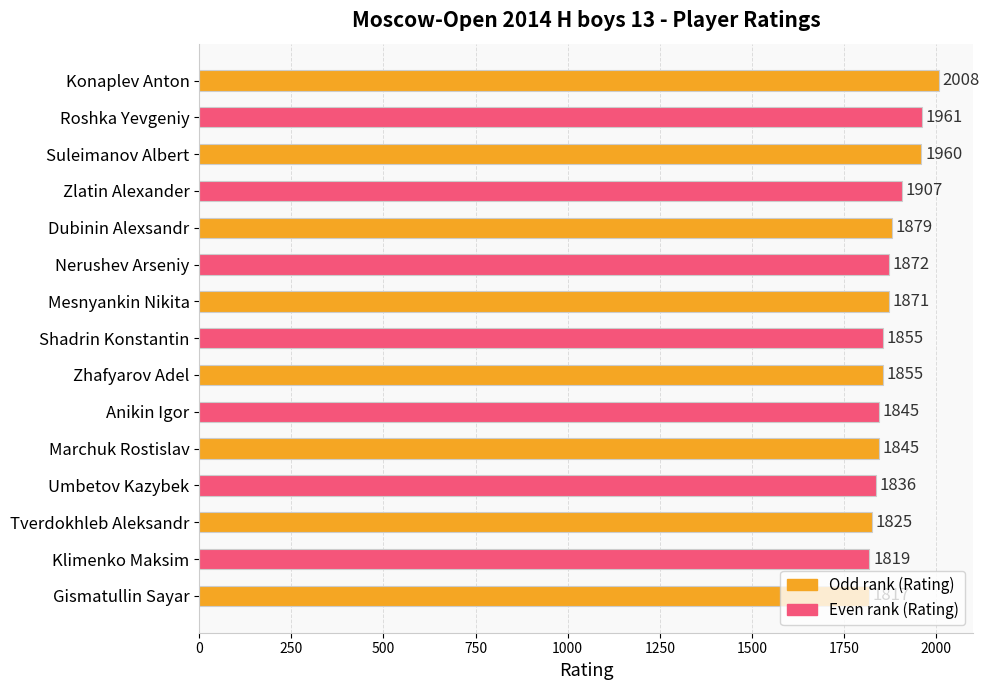

What is the difference between the maximum and minimum values?

191